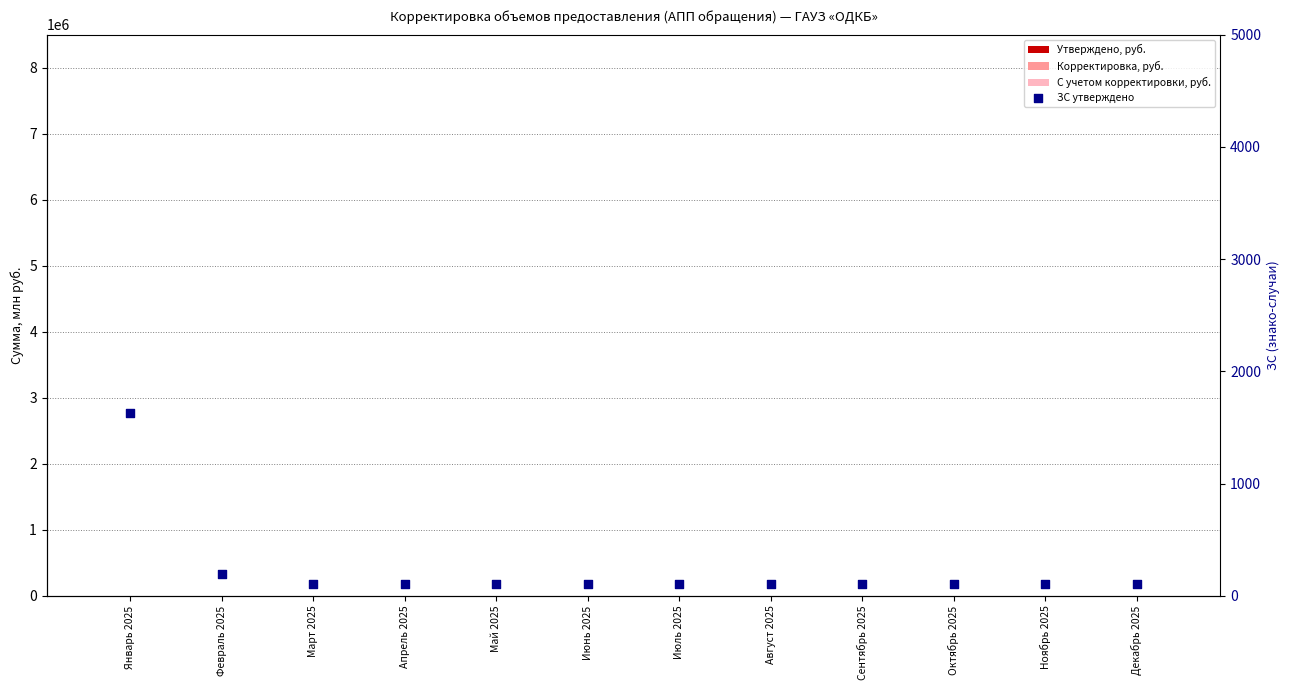

Which series has the largest total across all categories?

ЗС утверждено